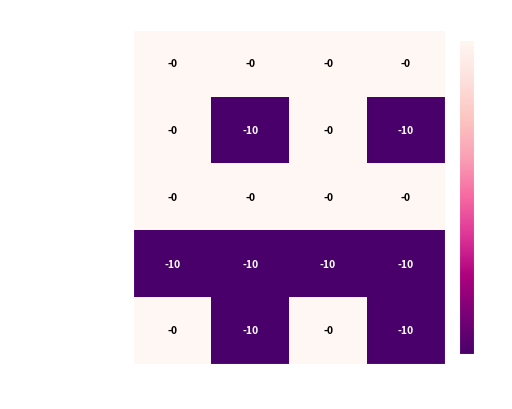

The value of Extension.url at Min is -10. True or false?

True